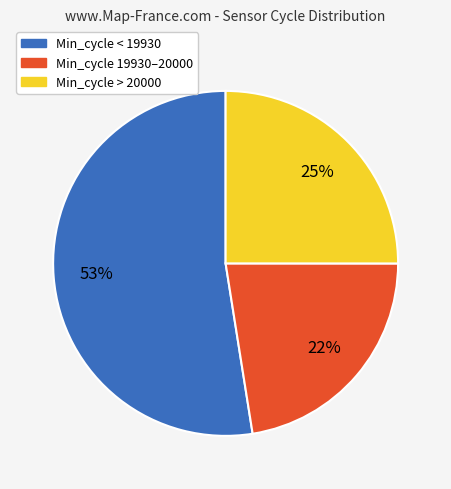

Rank the categories by value from lowest to highest.

Min_cycle 19930–20000, Min_cycle > 20000, Min_cycle < 19930